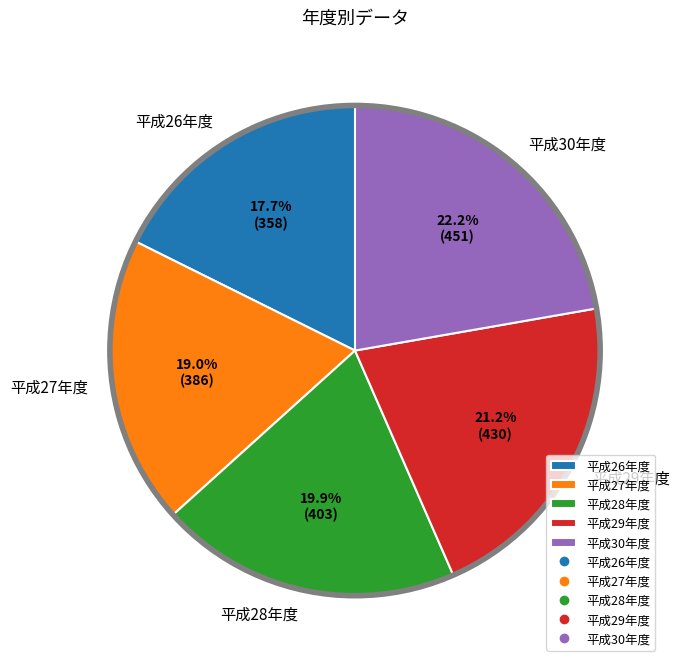

To the nearest percent, what percentage of the pie is 平成29年度?

21%